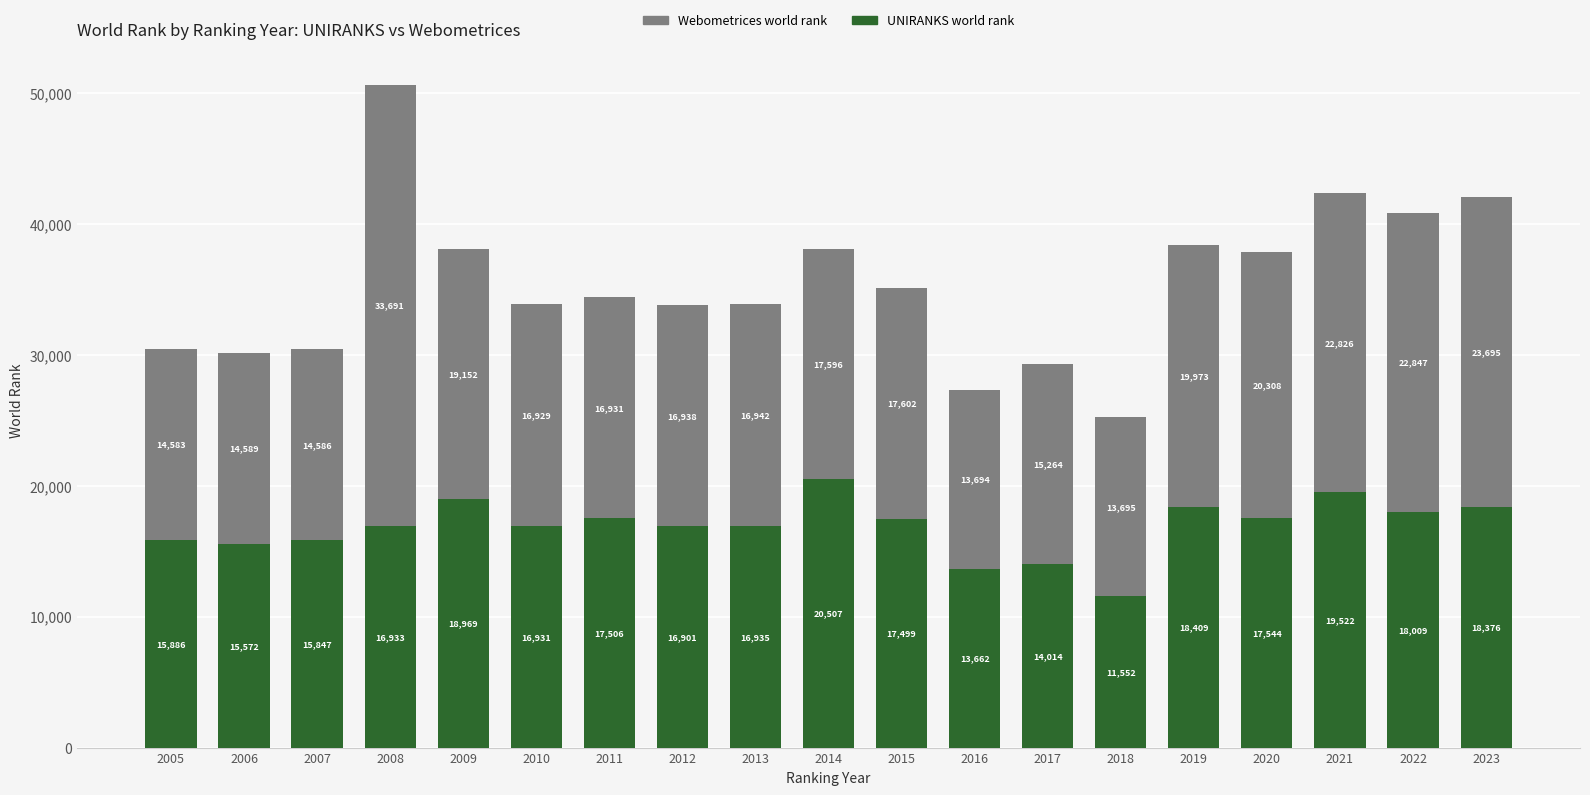

Does the chart contain any negative values?

No